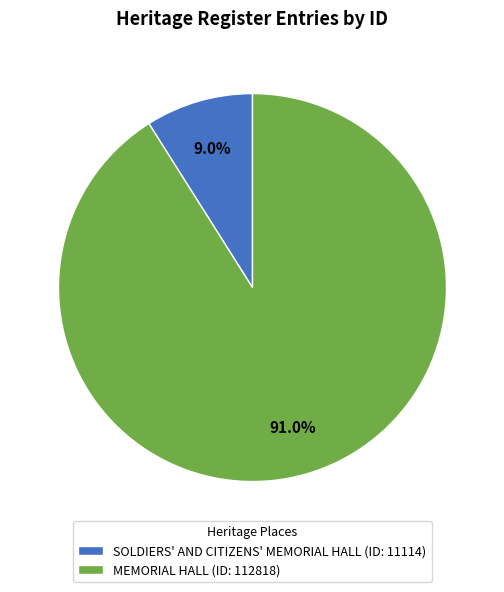

To the nearest percent, what portion does SOLDIERS' AND CITIZENS' MEMORIAL HALL represent?

9%